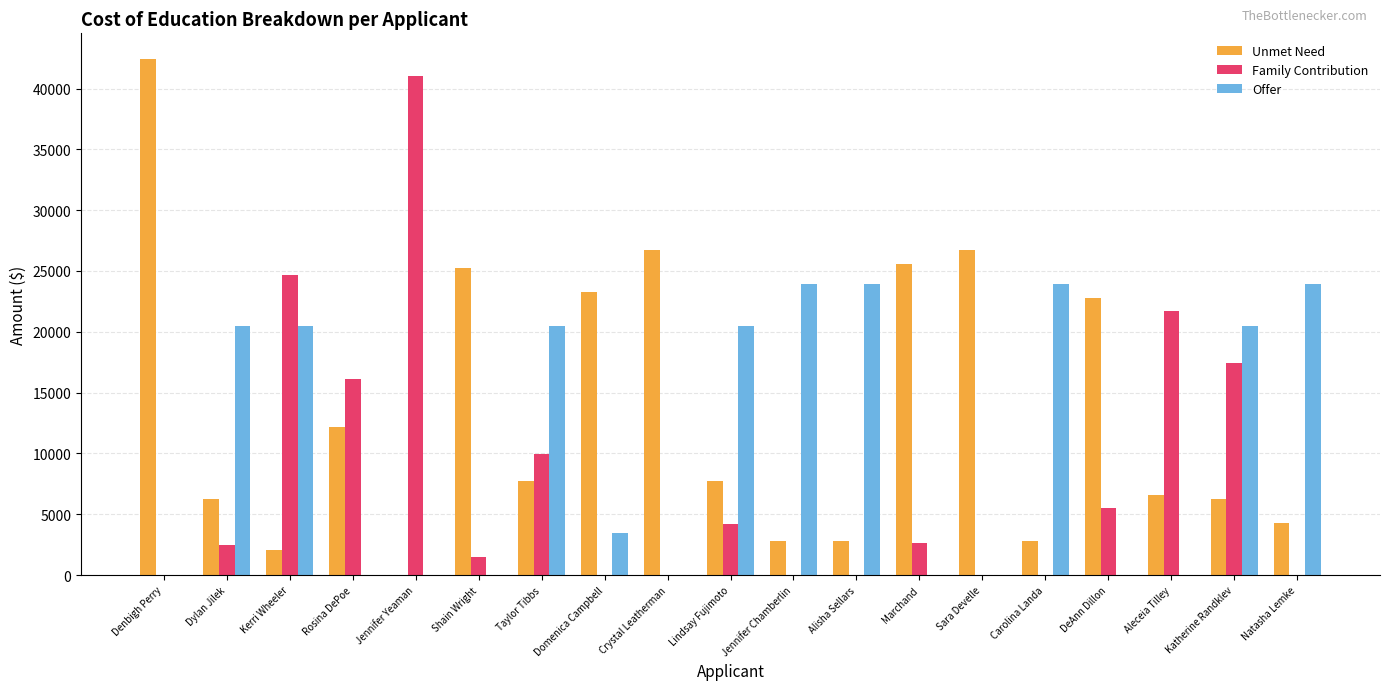

How many data points does each series have?

19